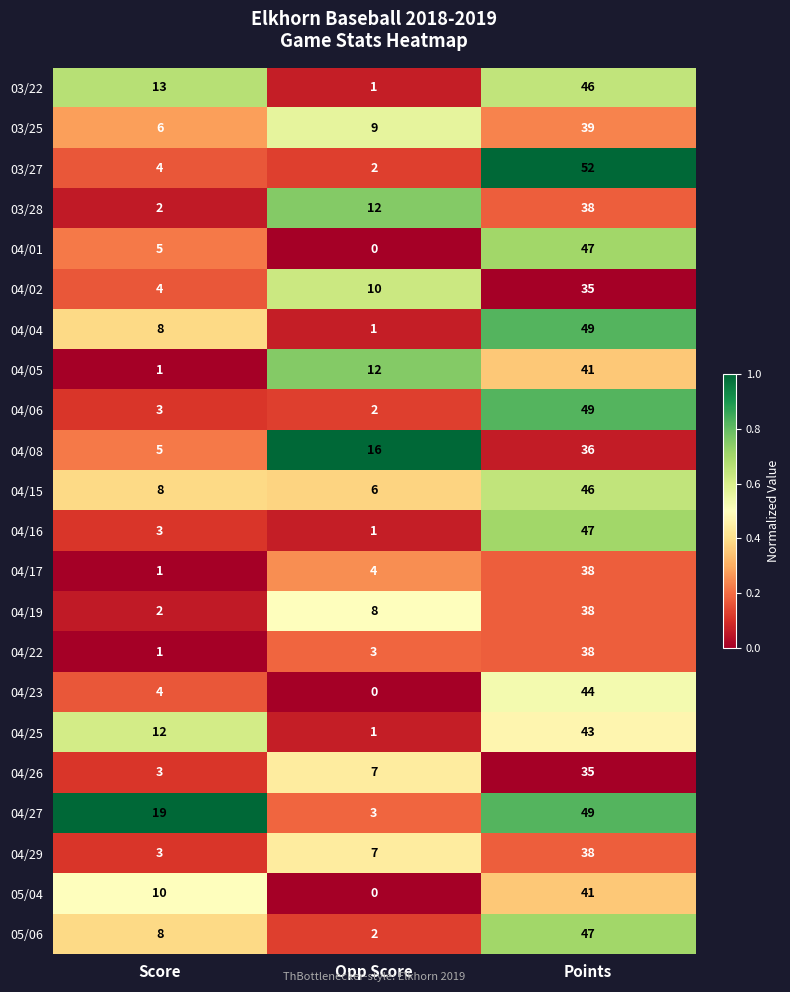

At which category is the sum across all series the highest?

Points